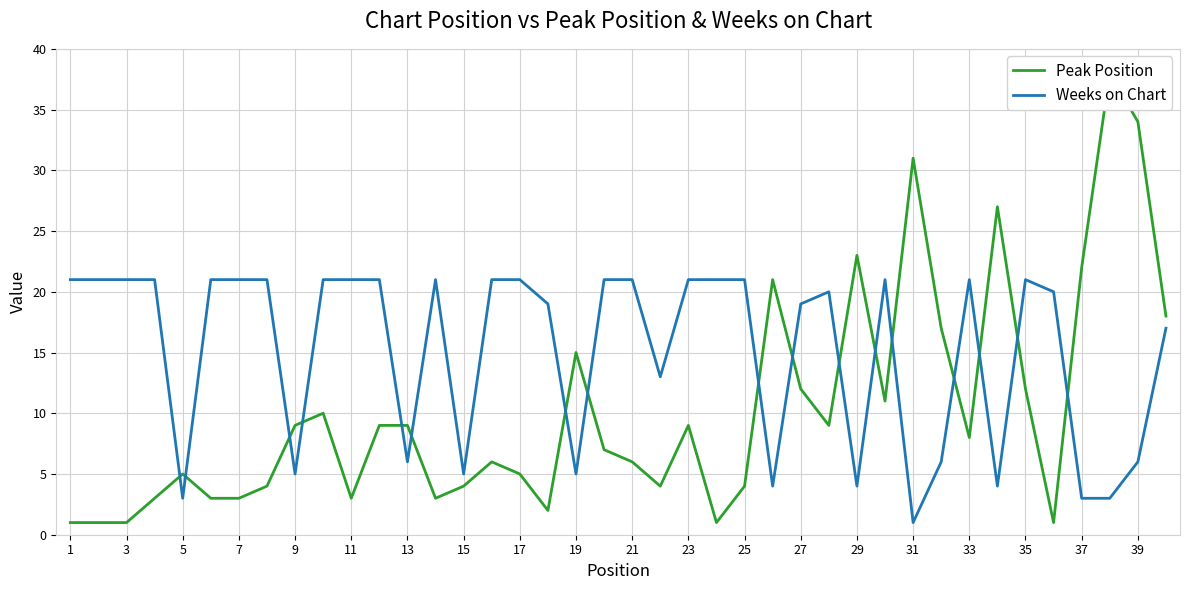

How many data points does each series have?

40